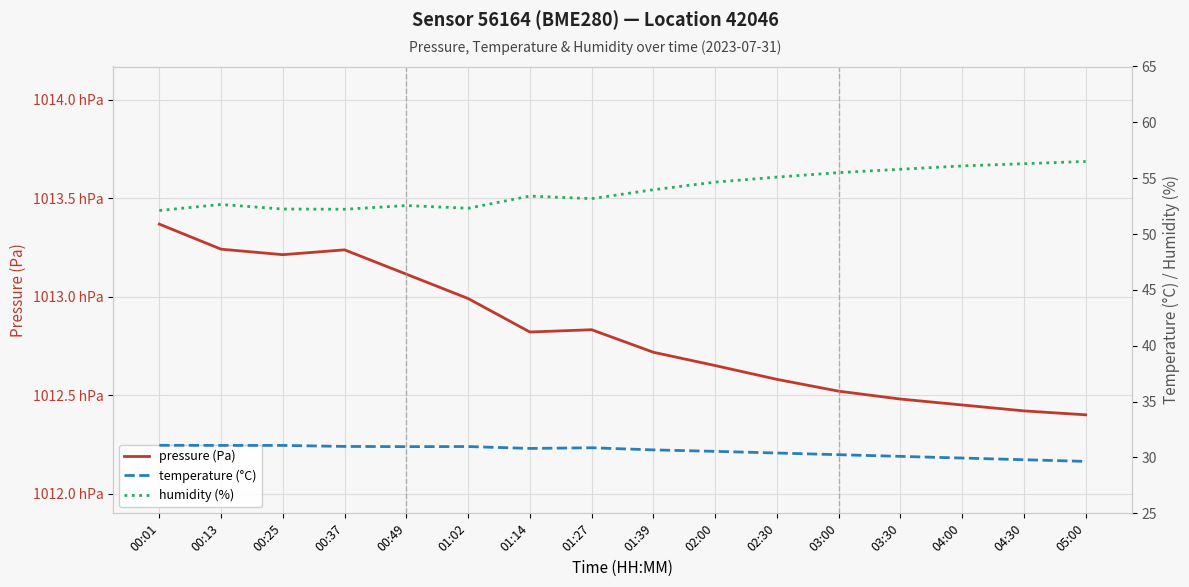

The humidity (%) series shows 12.6 at 04:00. True or false?

False